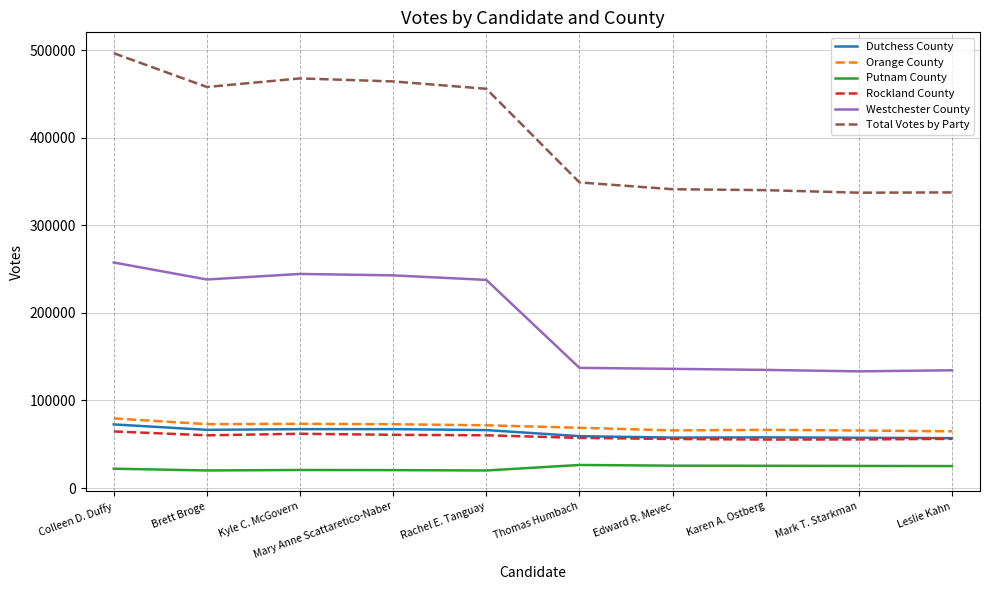

Between Colleen D. Duffy and Mary Anne Scattaretico-Naber, which series saw the biggest shift?

Total Votes by Party